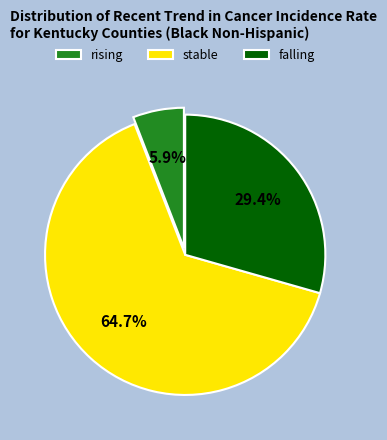

Which slice represents more than half of the pie?

stable